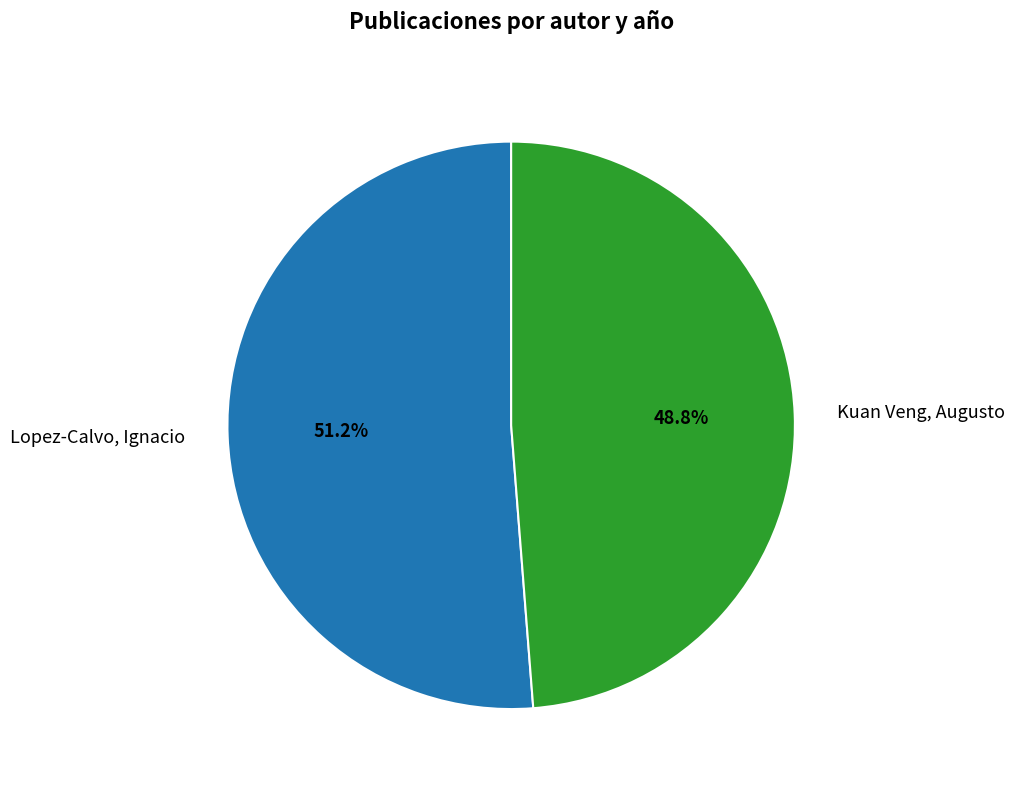

Between Kuan Veng, Augusto and Lopez-Calvo, Ignacio, which is larger?

Lopez-Calvo, Ignacio